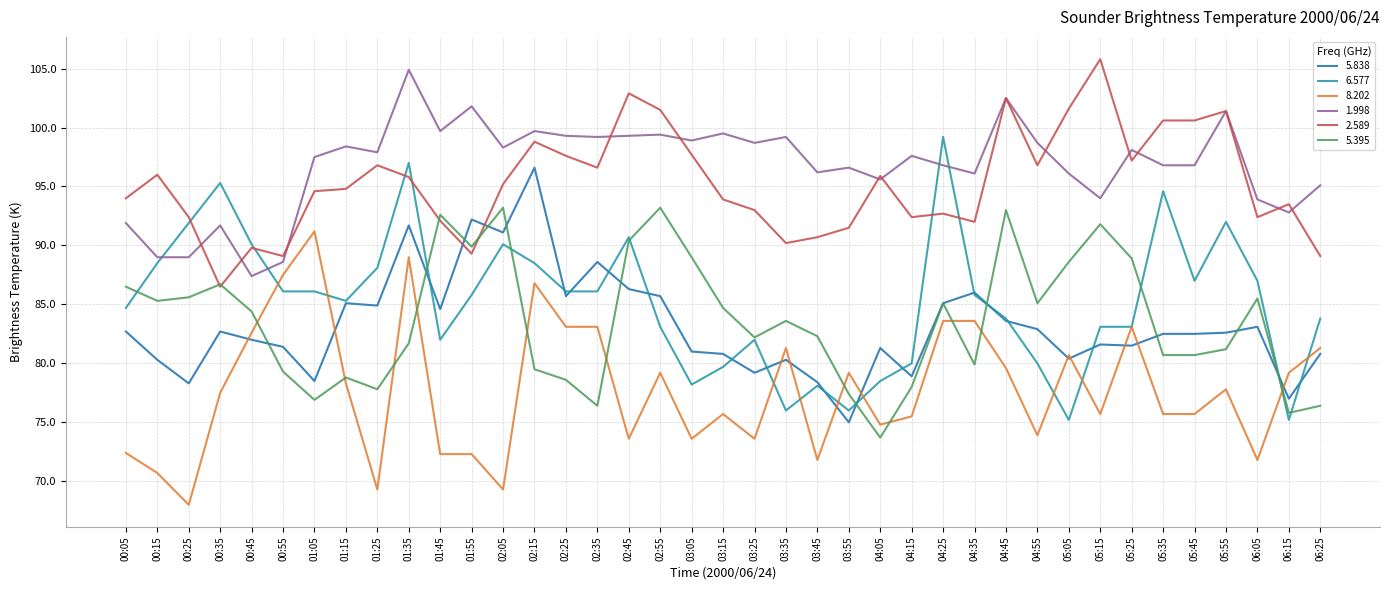

What is the lowest value of the 5.838 series?

75.0